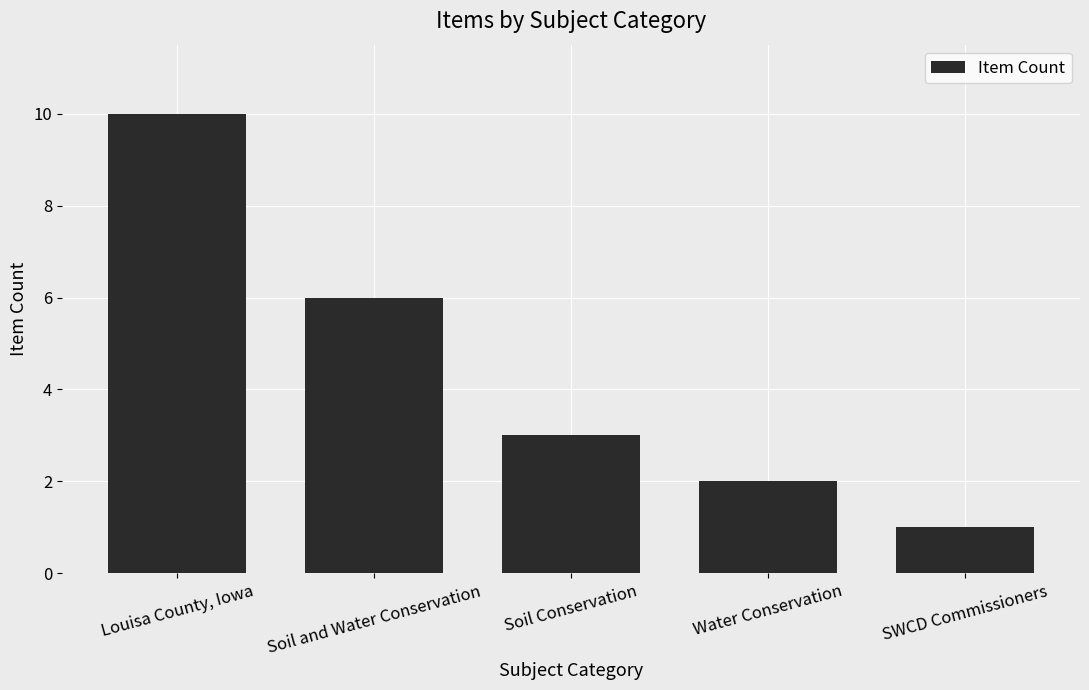

What value does the data have at Soil and Water Conservation?

6